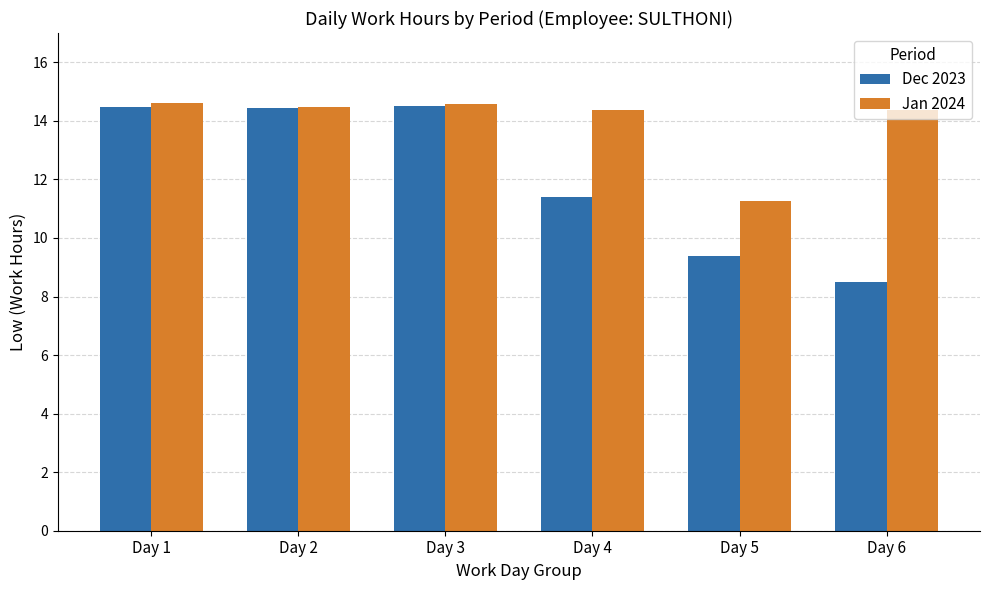

How many data points in Dec 2023 are less than 14?

3